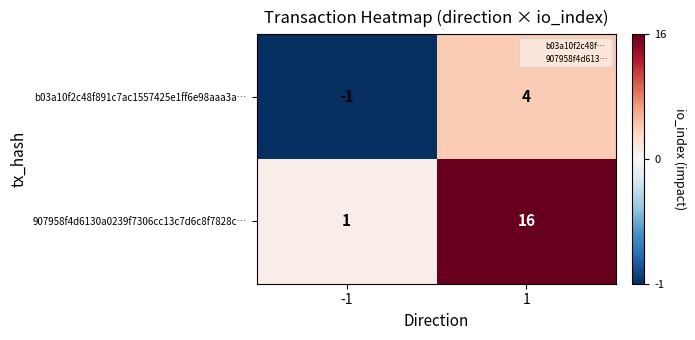

At how many categories does at least one series exceed 14?

1